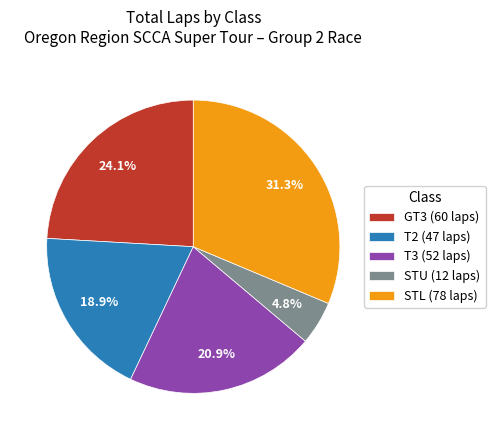

To the nearest percent, what is the average slice percentage?

20%